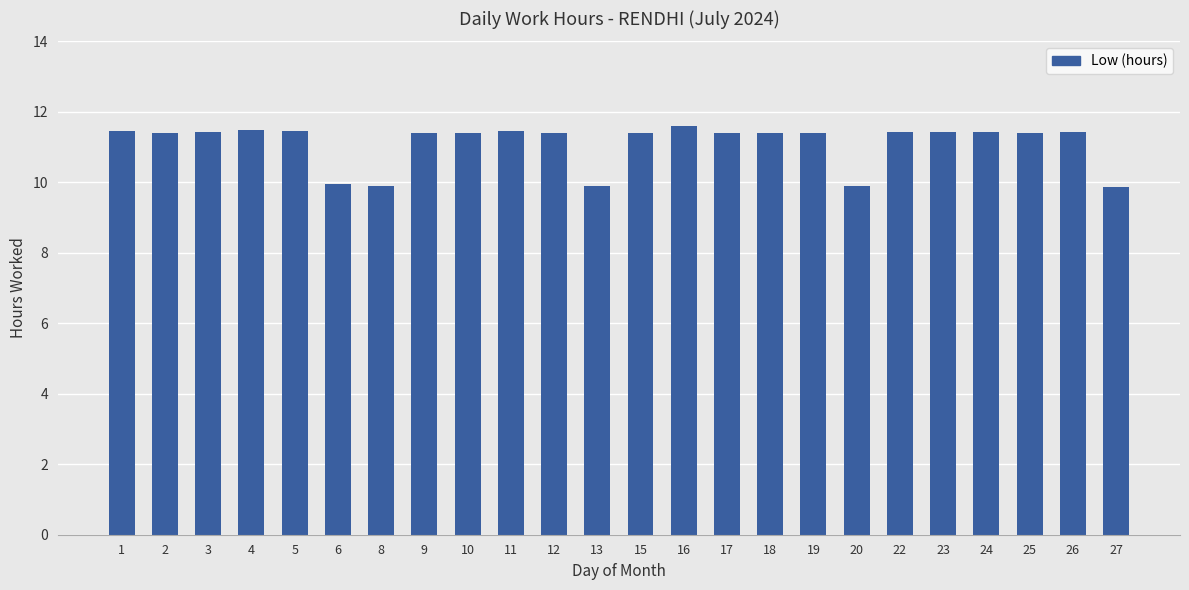

What is the ratio of the value at 4 to the value at 15?

1.0